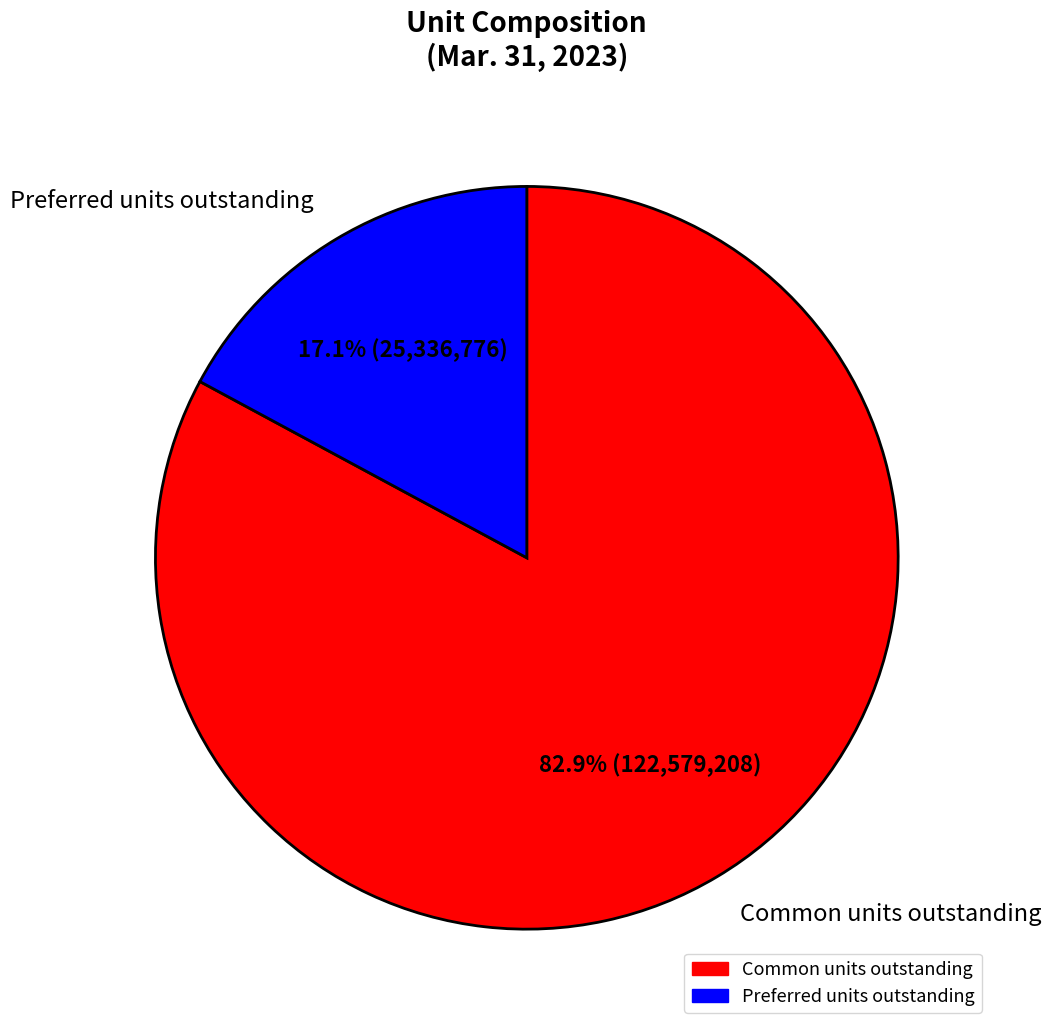

Do Common units outstanding and Preferred units outstanding together represent more than half of the pie?

Yes